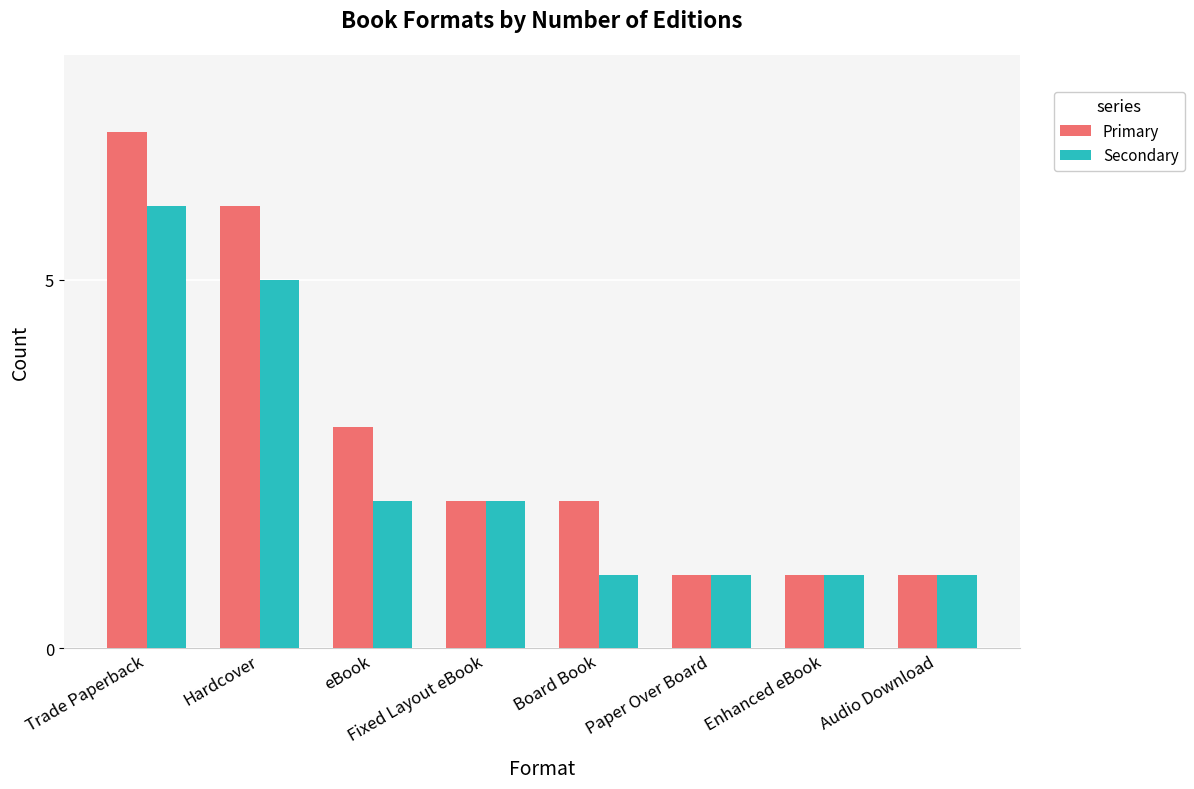

Reading right to left, what are all the values shown in this chart?

Primary: Audio Download=1	Enhanced eBook=1	Paper Over Board=1	Board Book=2	Fixed Layout eBook=2	eBook=3	Hardcover=6	Trade Paperback=7
Secondary: Audio Download=1	Enhanced eBook=1	Paper Over Board=1	Board Book=1	Fixed Layout eBook=2	eBook=2	Hardcover=5	Trade Paperback=6